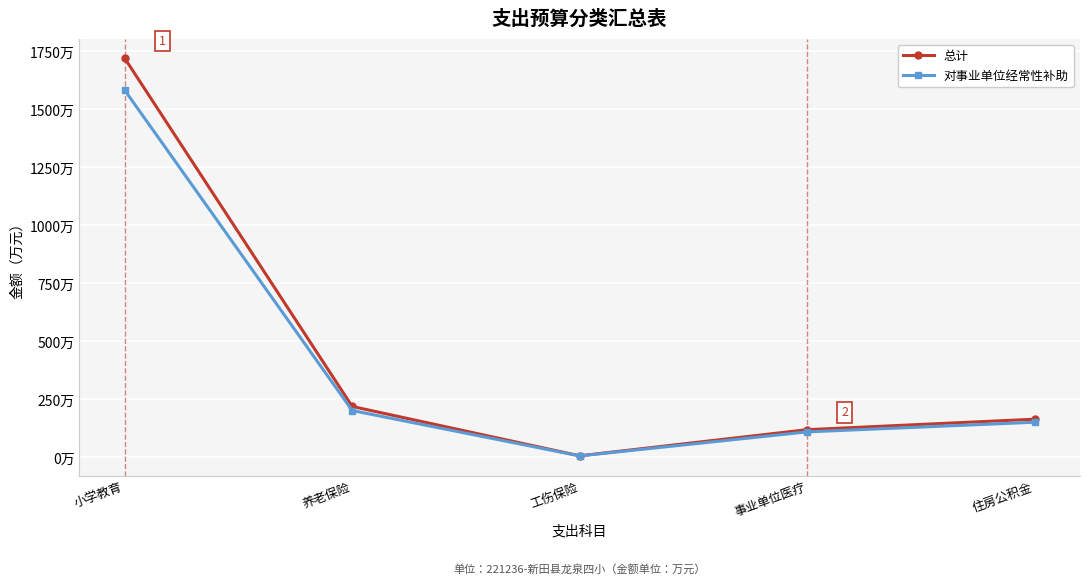

What are all the series names shown in the legend?

总计, 对事业单位经常性补助